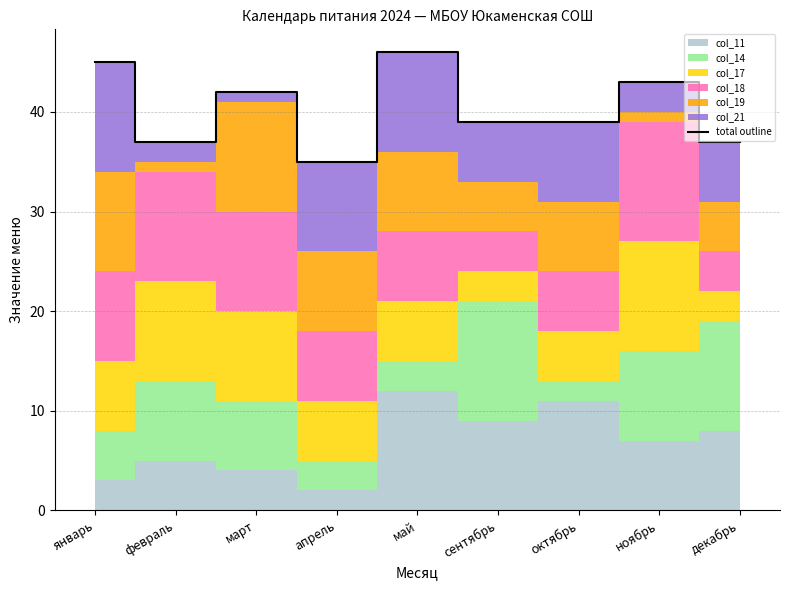

Reading left to right, list all the values displayed in this chart.

45	37	42	35	46	39	39	43	37